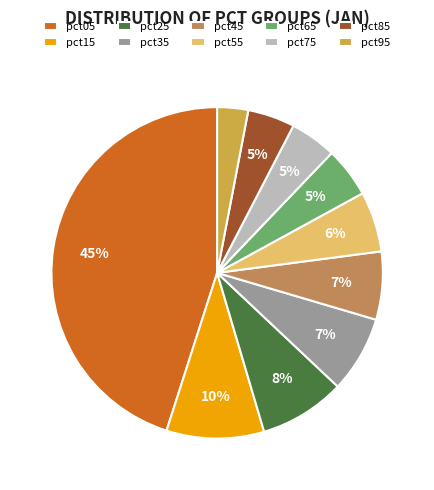

Which has a higher value, pct15 or pct75?

pct15